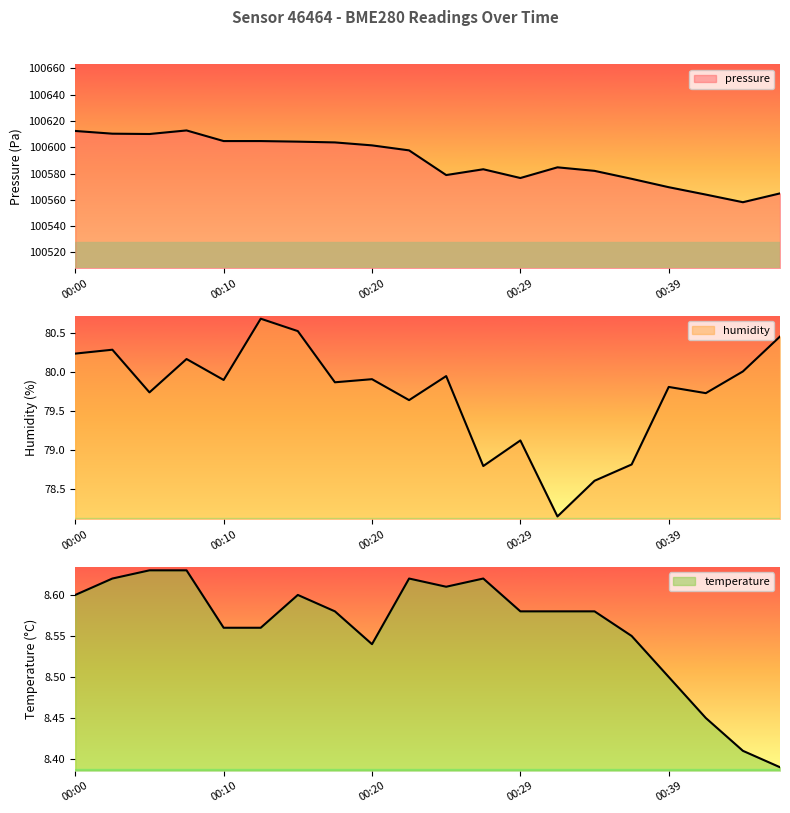

True or false: pressure and temperature cross at least once.

False